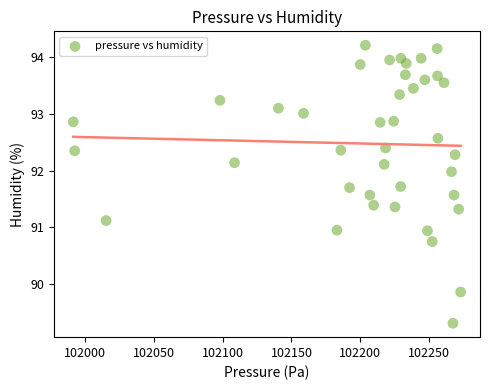

What is the range of Y values (max minus min)?

4.9